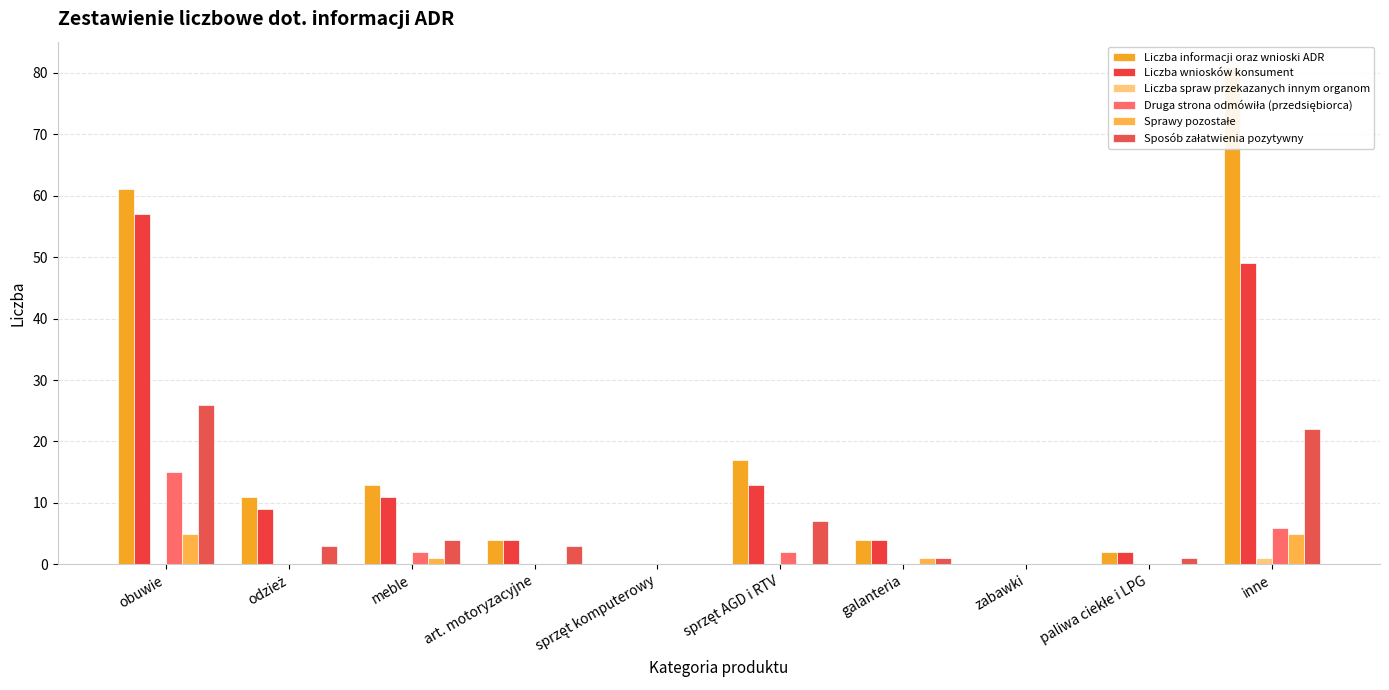

How many bars are there in each group?

6